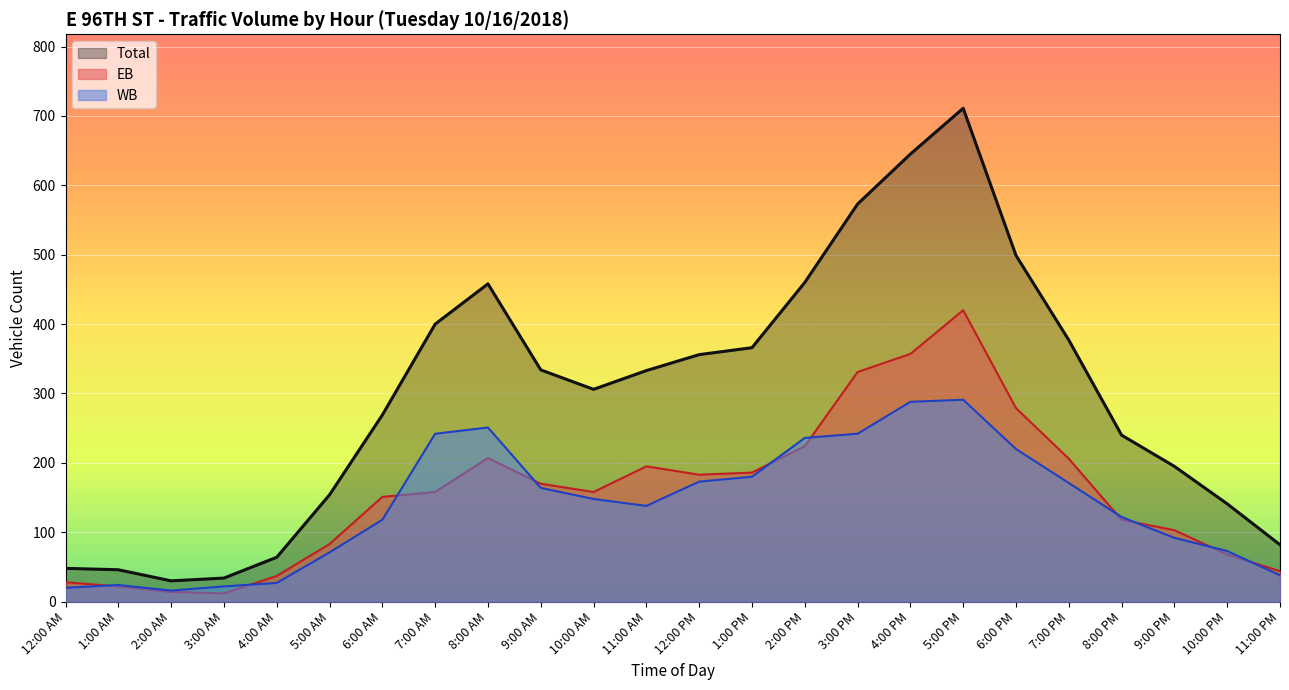

At 6:00 PM, list the series in order from smallest to largest.

WB, EB, Total